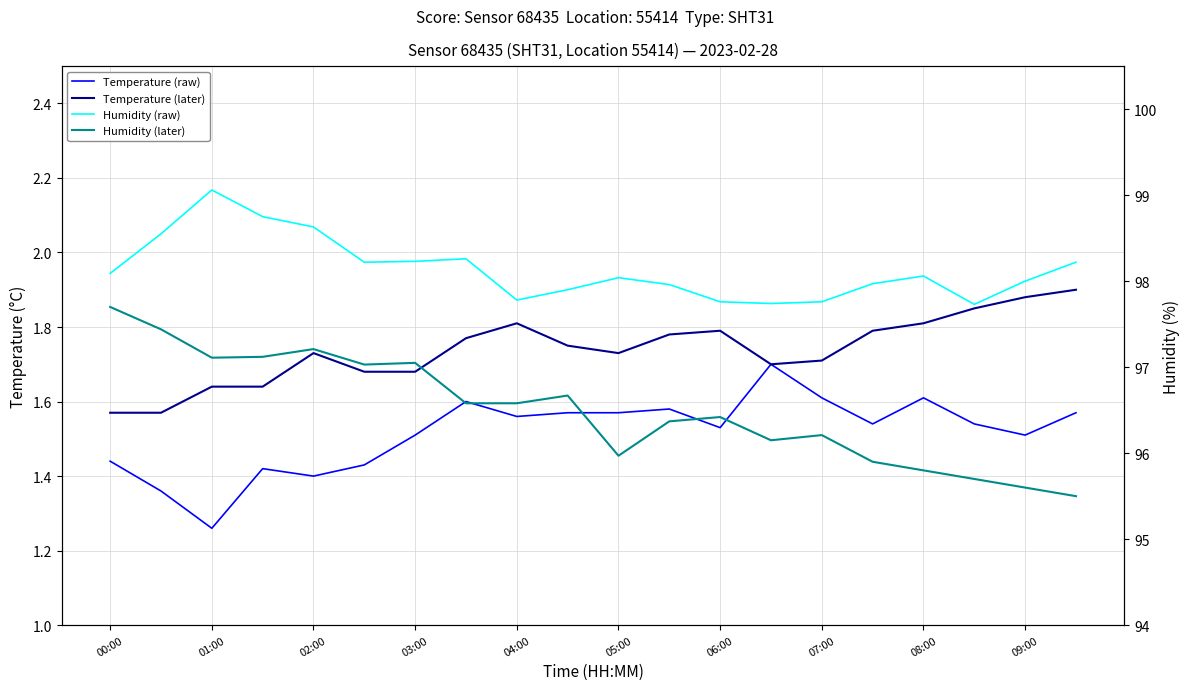

What is the greatest value displayed?

99.1